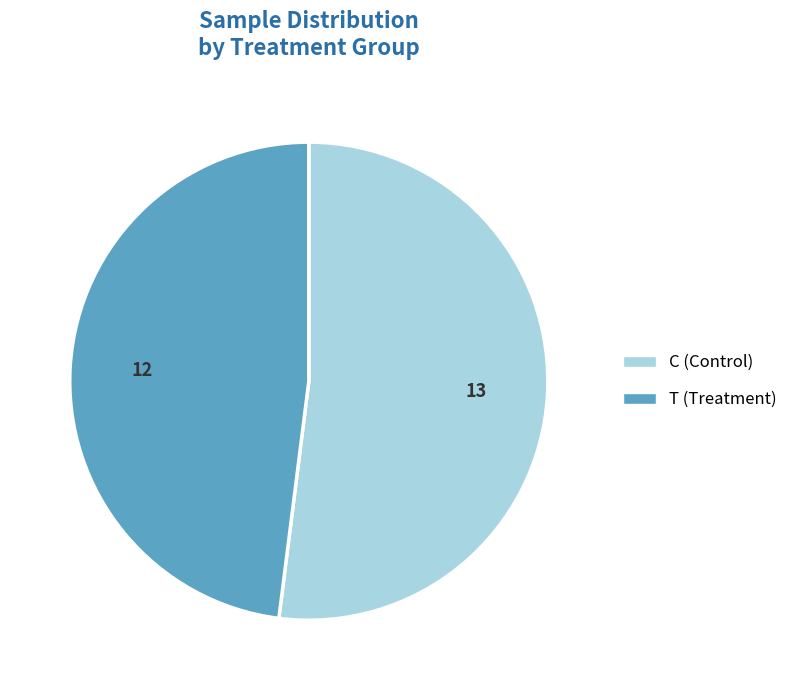

Do T and C together represent more than half of the pie?

Yes